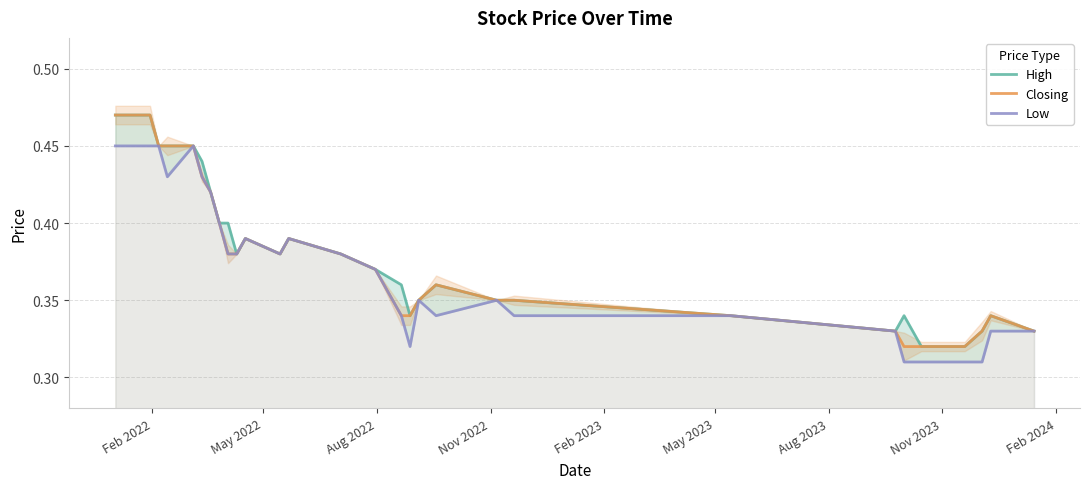

Which series has the largest total across all categories?

High